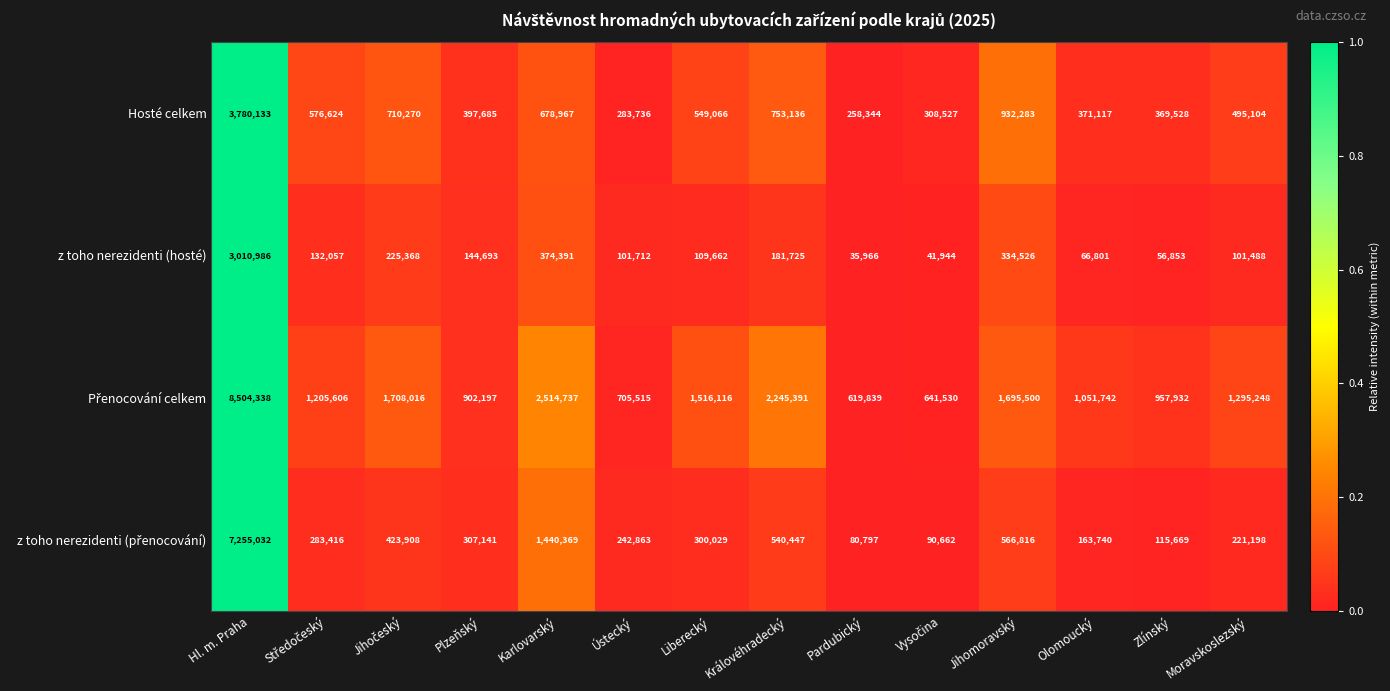

At which category does the chart reach its peak across all series?

Hl. m. Praha